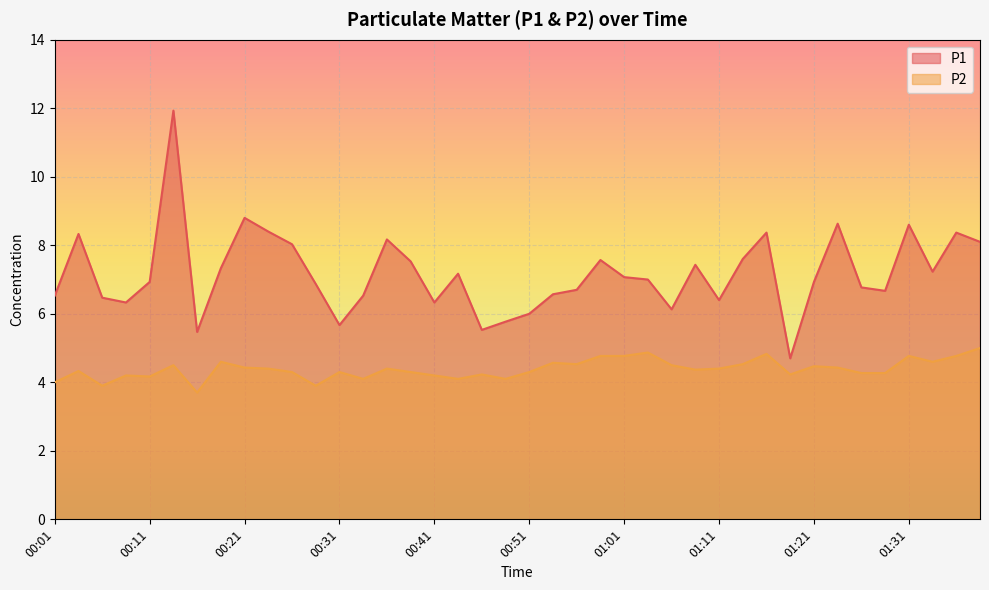

List the labels in order of P2 value, smallest first.

00:16, 00:06, 00:29, 00:01, 00:33, 00:43, 00:48, 00:11, 00:09, 00:41, 00:46, 01:18, 01:26, 01:28, 00:26, 00:31, 00:38, 00:51, 00:04, 01:08, 00:24, 00:36, 01:11, 00:21, 01:23, 01:21, 00:14, 01:06, 00:56, 01:13, 00:53, 00:19, 01:33, 00:58, 01:01, 01:31, 01:36, 01:16, 01:03, 01:38